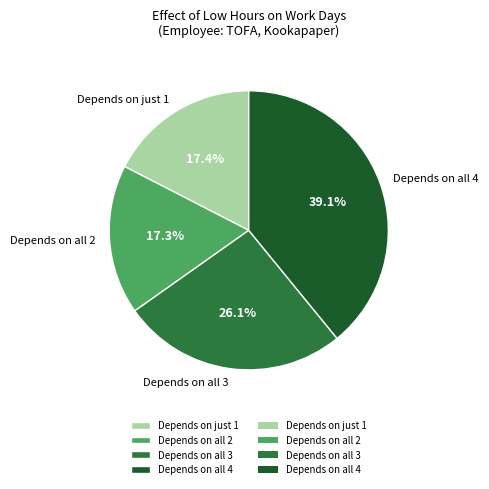

Do Depends on all 2 and Depends on all 4 together represent more than half of the pie?

Yes